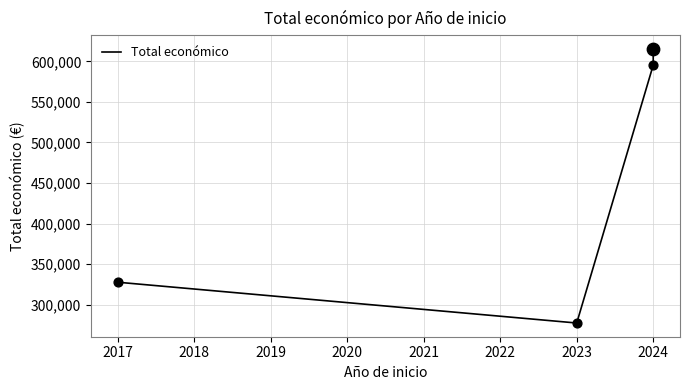

Between 2023 and 2024, which is larger?

2024